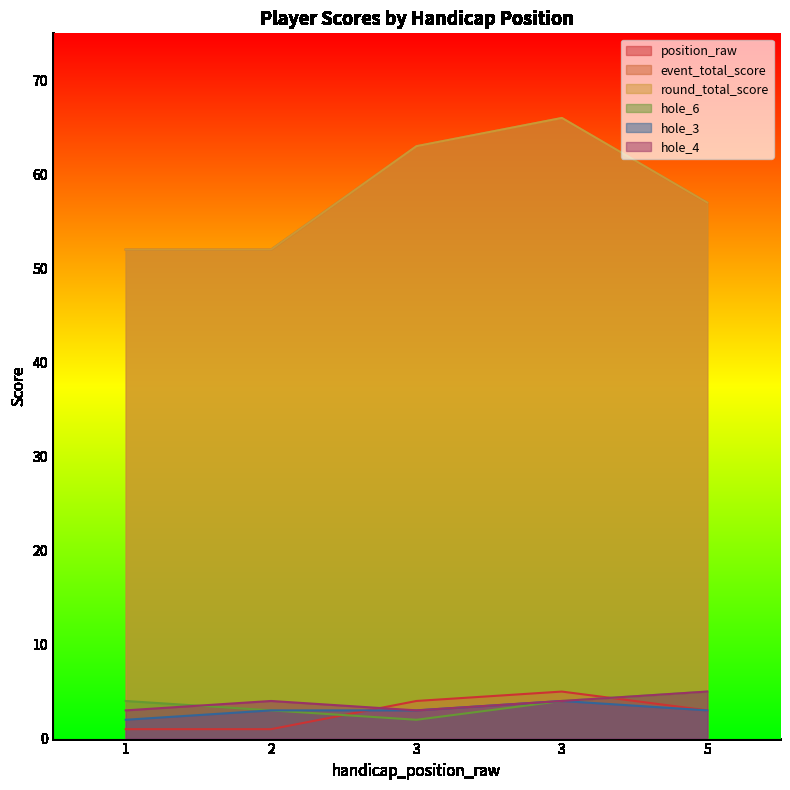

What is the highest value of the event_total_score series?

66